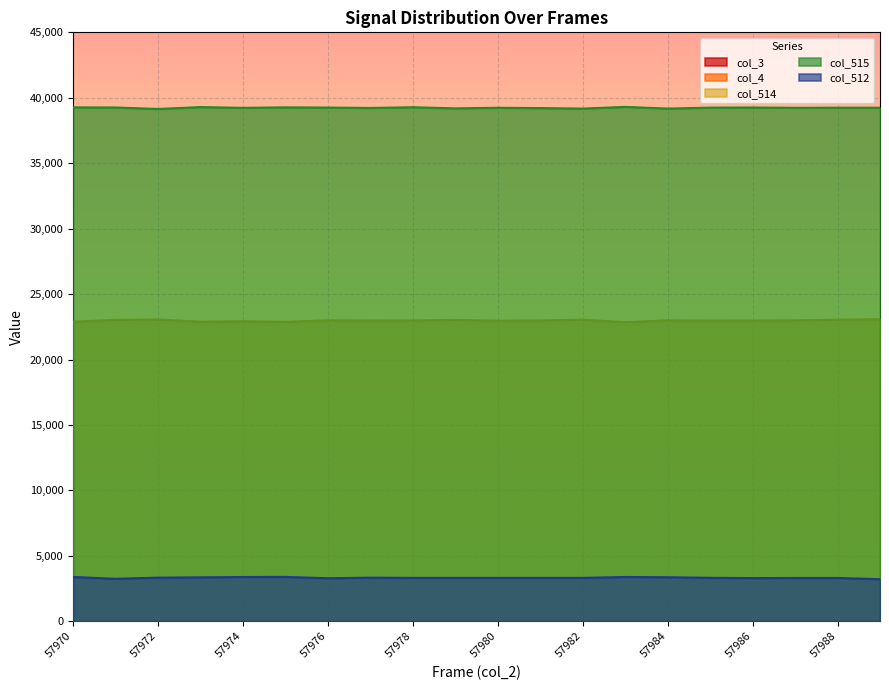

Reading left to right, what are all the values shown in this chart?

col_514: 57970=22887	57971=23033	57972=23058	57973=22891	57974=22923	57975=22879	57976=22997	57977=22981	57978=22987	57979=23030	57980=22962	57981=22984	57982=23047	57983=22850	57984=22996	57985=22969	57986=22981	57987=22994	57988=23044	57989=23081
col_515: 57970=39266	57971=39258	57972=39145	57973=39289	57974=39231	57975=39268	57976=39253	57977=39224	57978=39277	57979=39191	57980=39237	57981=39212	57982=39174	57983=39303	57984=39175	57985=39247	57986=39256	57987=39233	57988=39240	57989=39240
col_512: 57970=3382	57971=3244	57972=3332	57973=3355	57974=3381	57975=3388	57976=3285	57977=3330	57978=3314	57979=3314	57980=3314	57981=3314	57982=3314	57983=3382	57984=3364	57985=3319	57986=3298	57987=3308	57988=3308	57989=3214